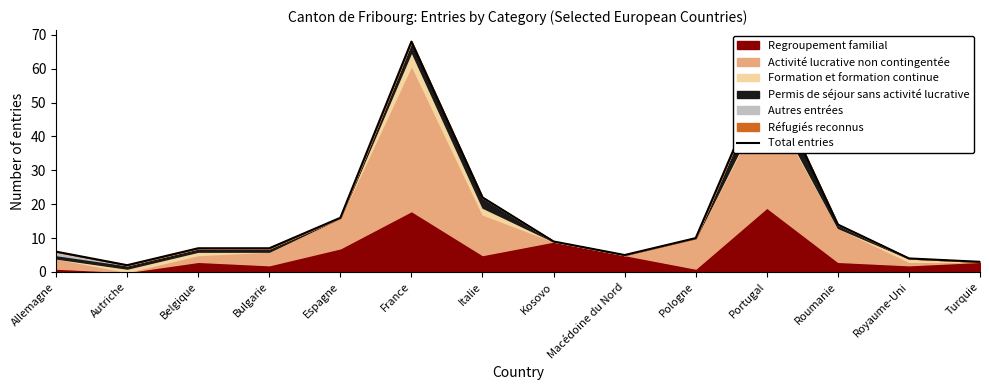

Rank the categories by value from lowest to highest.

Autriche, Turquie, Royaume-Uni, Macédoine du Nord, Allemagne, Belgique, Bulgarie, Kosovo, Pologne, Roumanie, Espagne, Italie, Portugal, France